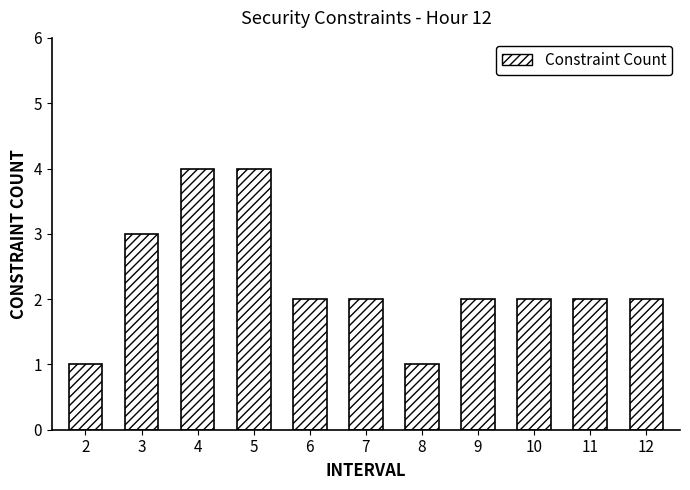

What is the ratio of the value at 10 to the value at 11?

1.0